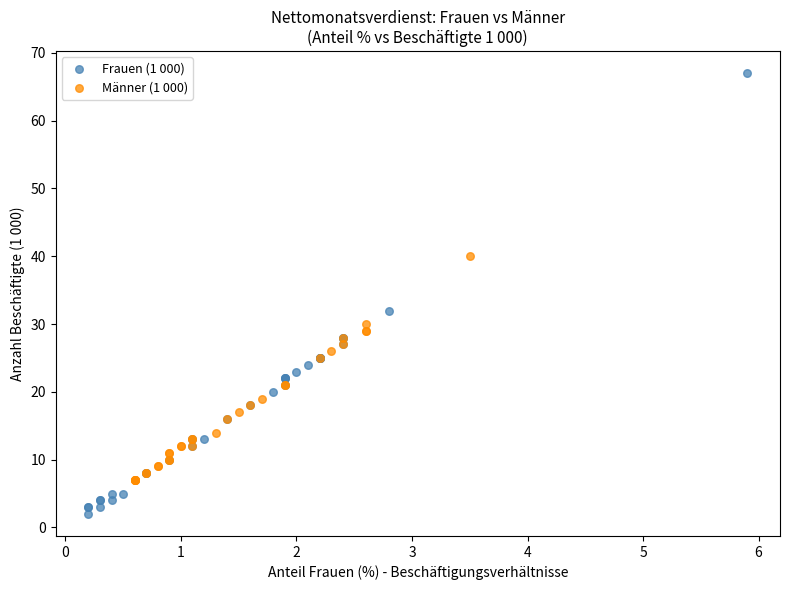

Which series contains the lowest Y value?

Frauen (1 000)